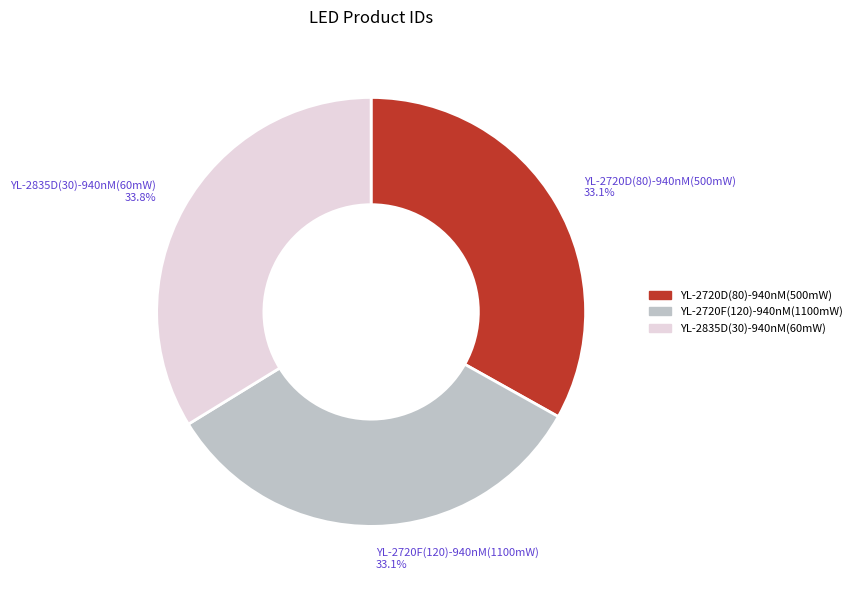

To the nearest percent, what percentage of the pie is YL-2720D(80)-940nM(500mW)?

33%